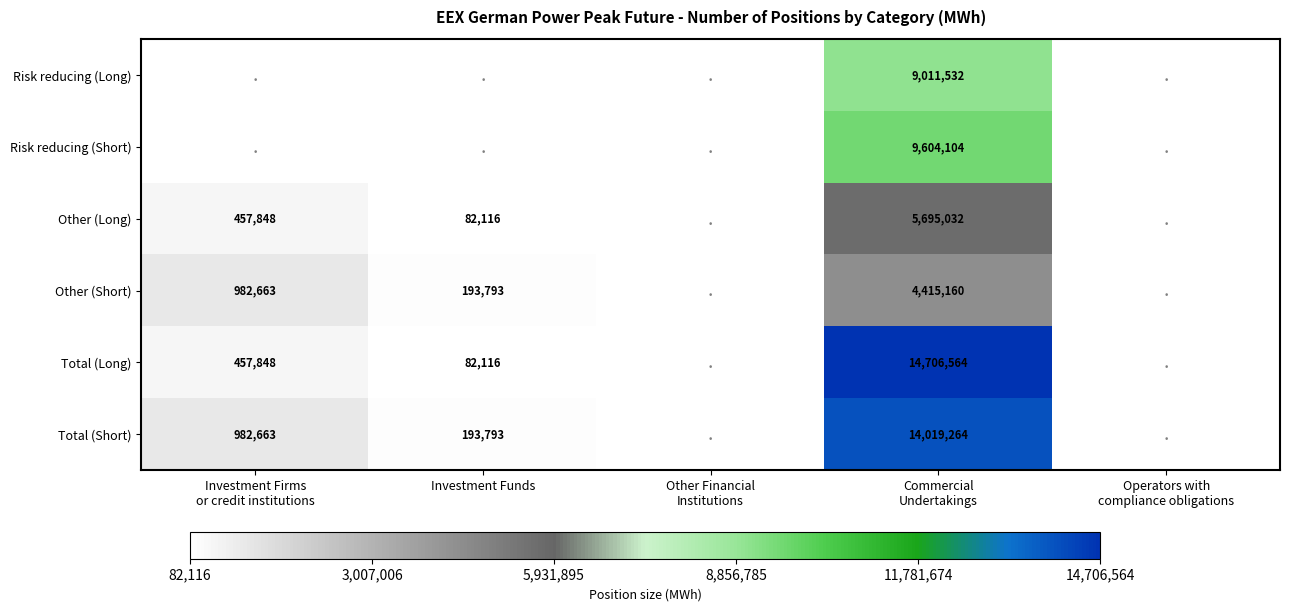

True or false: Other (Short) has a value of 193793 at Investment Funds.

True